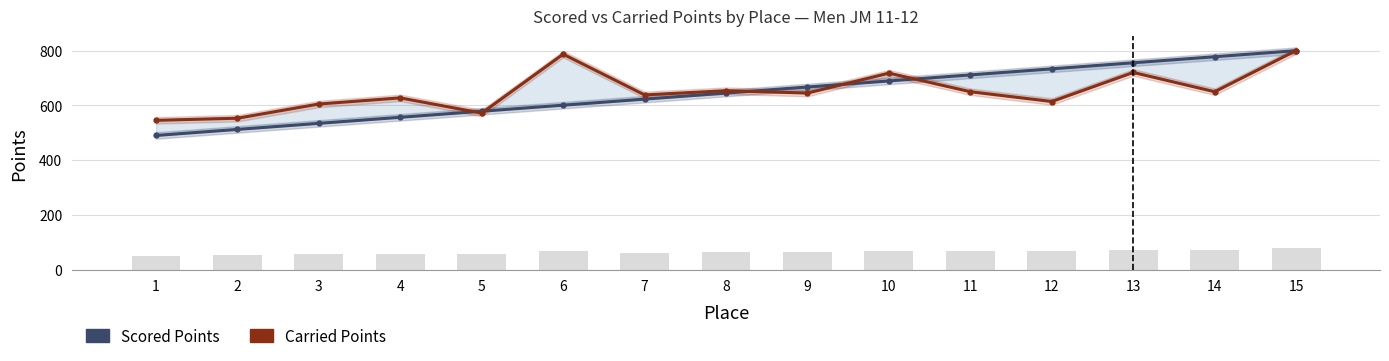

Reading left to right, transcribe all the data shown in this chart.

Scored Points: 490.3	512.4	534.5	556.7	578.8	600.9	623.0	645.1	667.2	689.3	711.4	733.5	755.6	777.8	799.9
Carried Points: 545.6	553.3	605.2	627.6	572.0	787.1	638.4	653.8	645.1	717.9	650.0	614.2	720.3	650.0	800.3